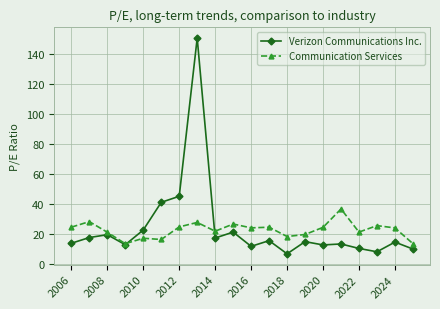

What is the value of the Communication Services point at the 9th from the left?

21.7